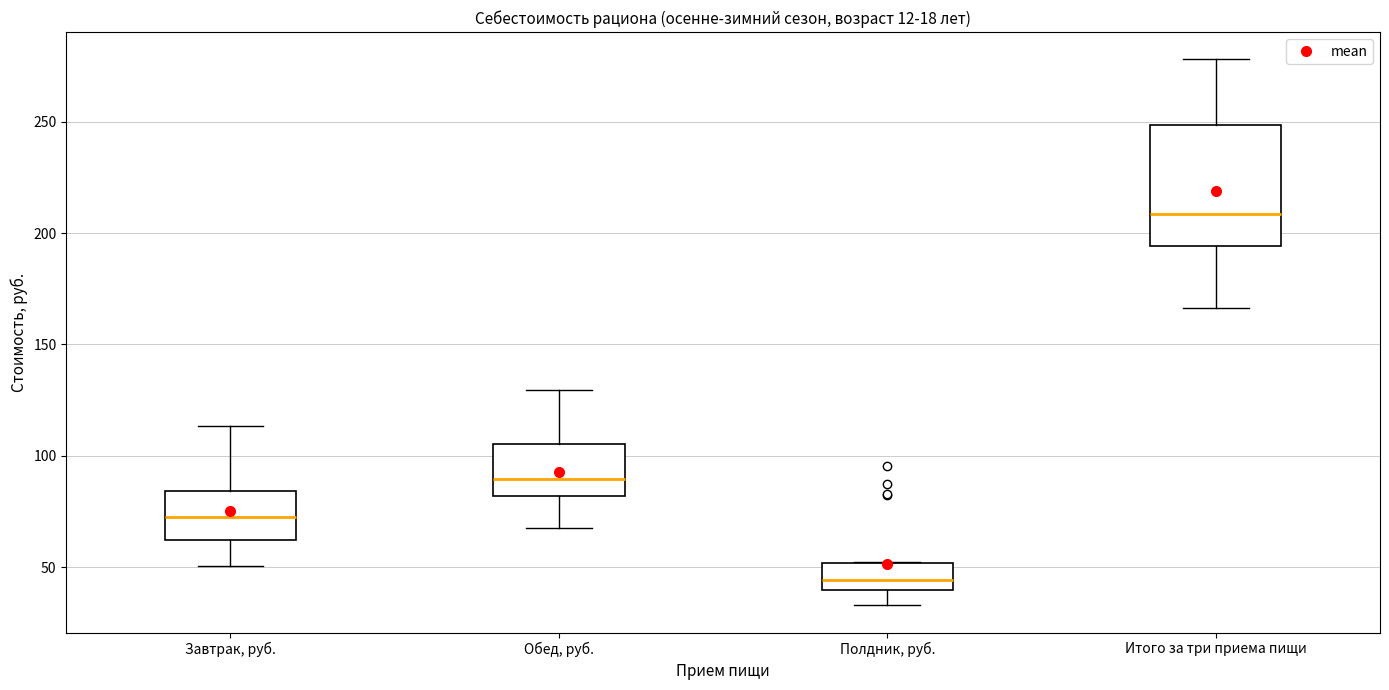

Which box has the highest median line?

Итого за три приема пищи